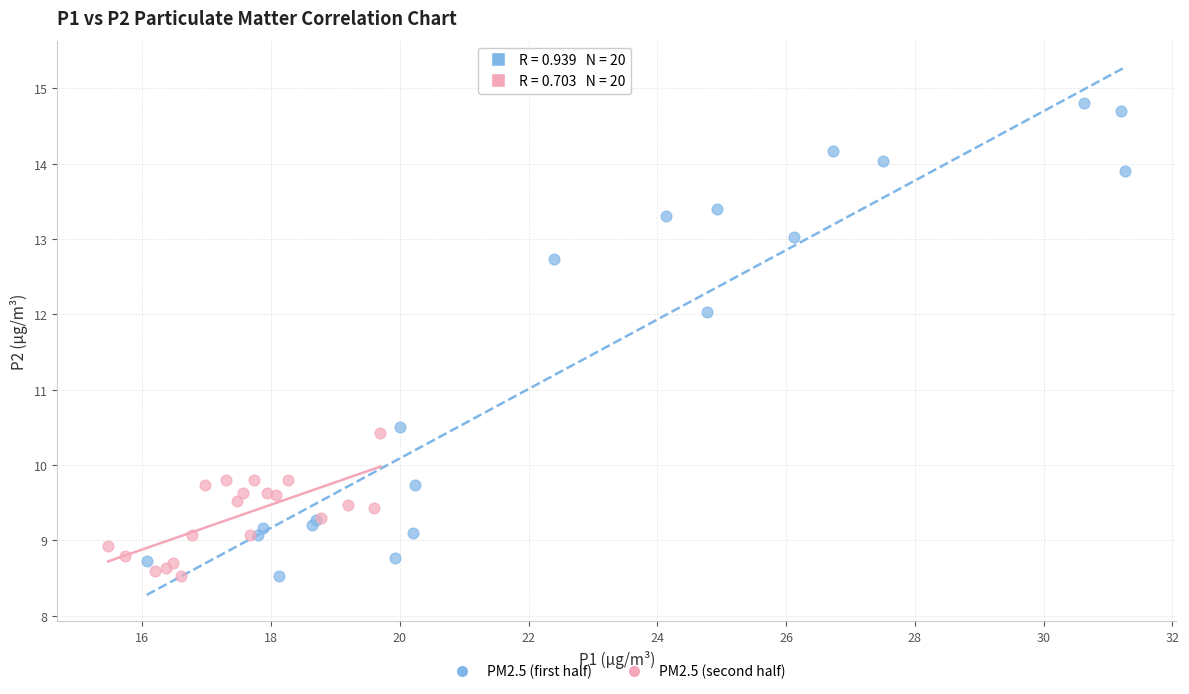

Which series has the widest spread of Y values?

PM2.5 (first half)